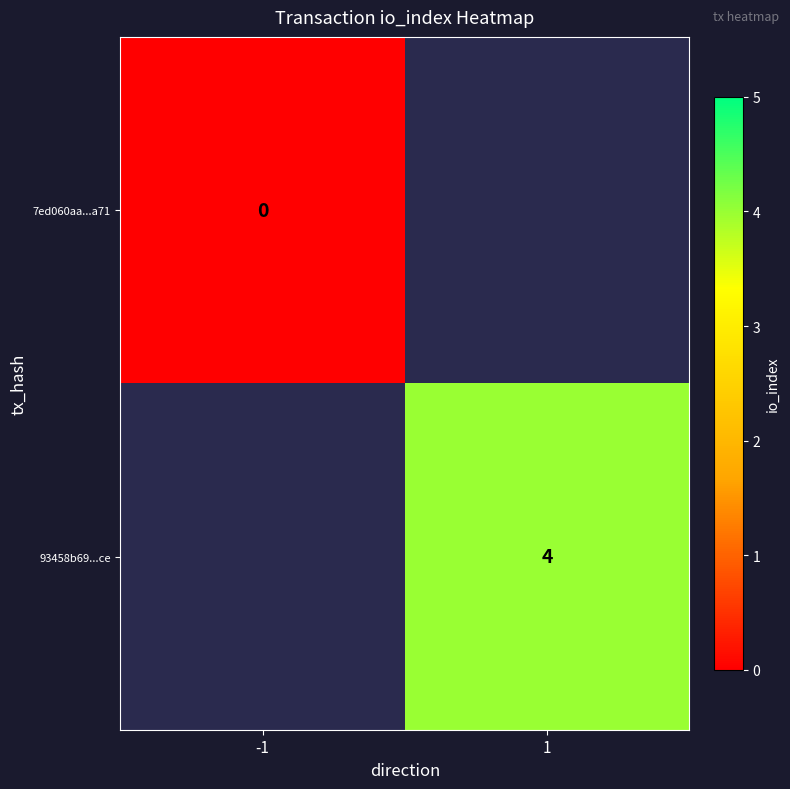

Which has a higher value, -1 or 1?

1